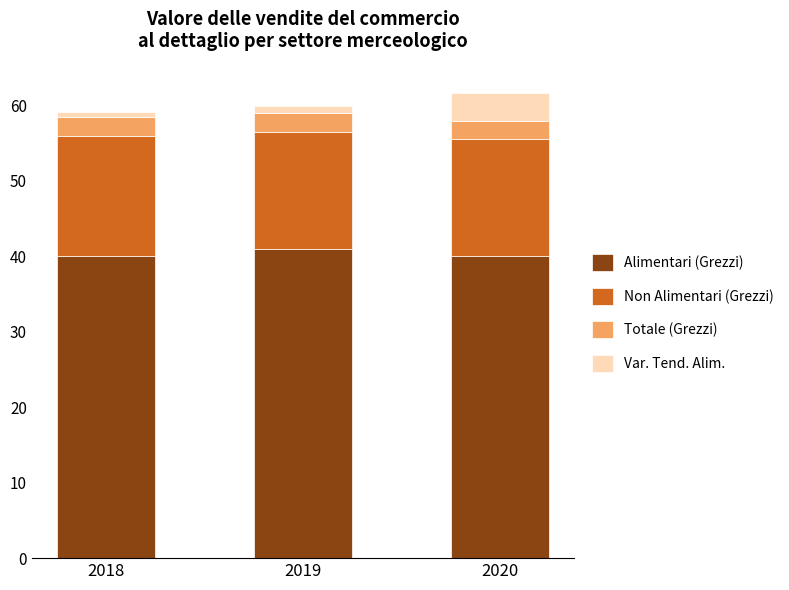

Is it true that Alimentari (Grezzi) equals 66.1 at 2018?

False